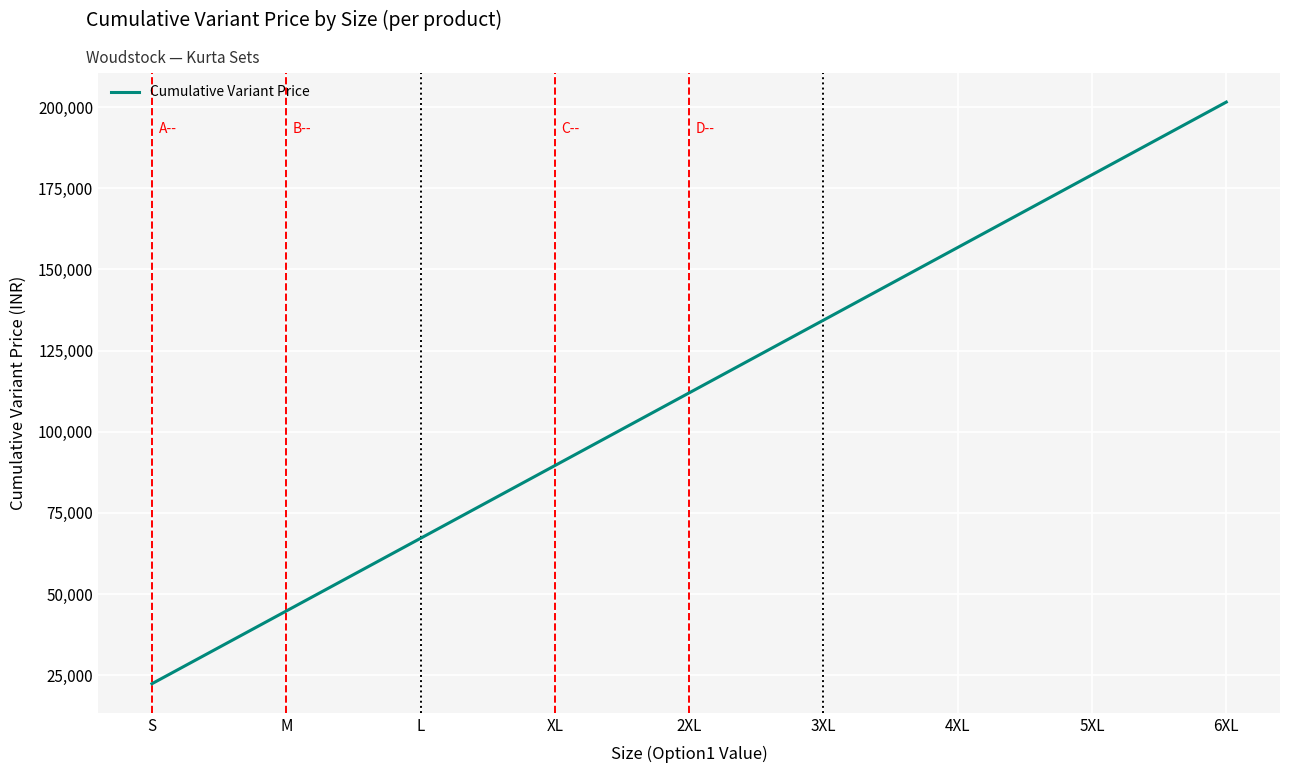

What is the sum of the values at 6XL and XL?

291127.2